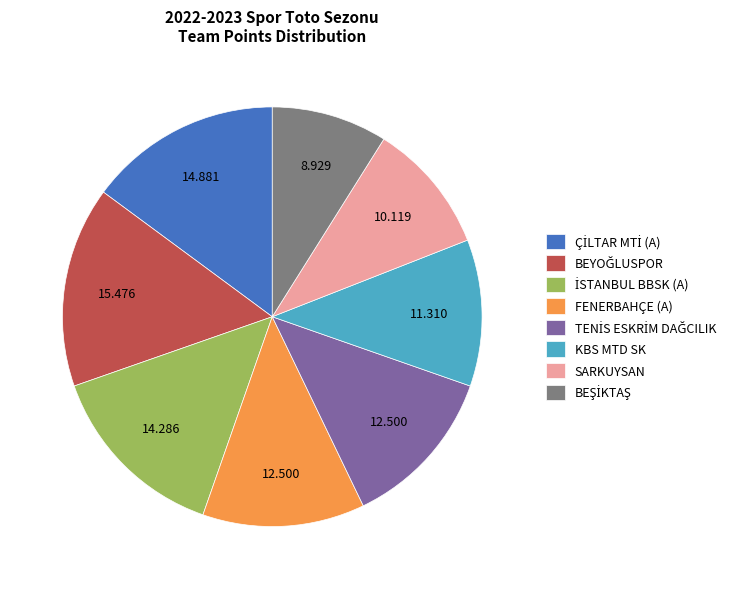

Is there any slice that represents more than half of the pie?

No